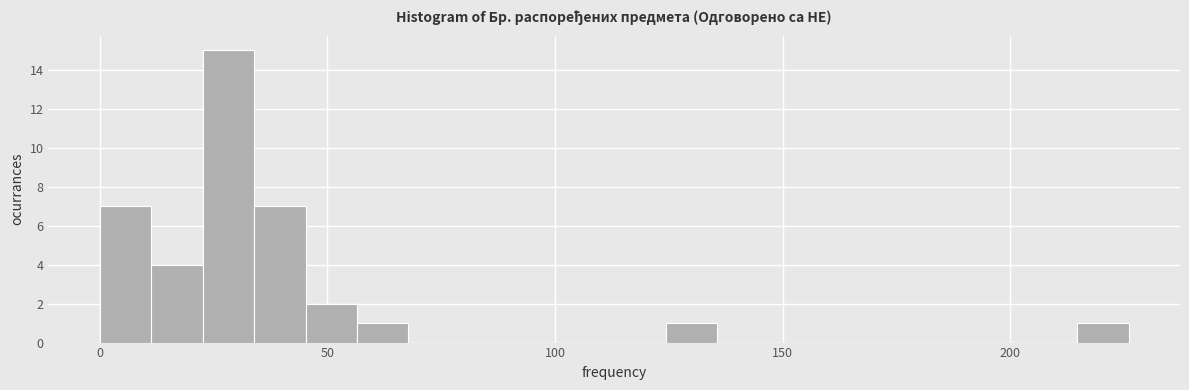

Read against the x-axis, roughly where is the centre of the tallest bar?

30